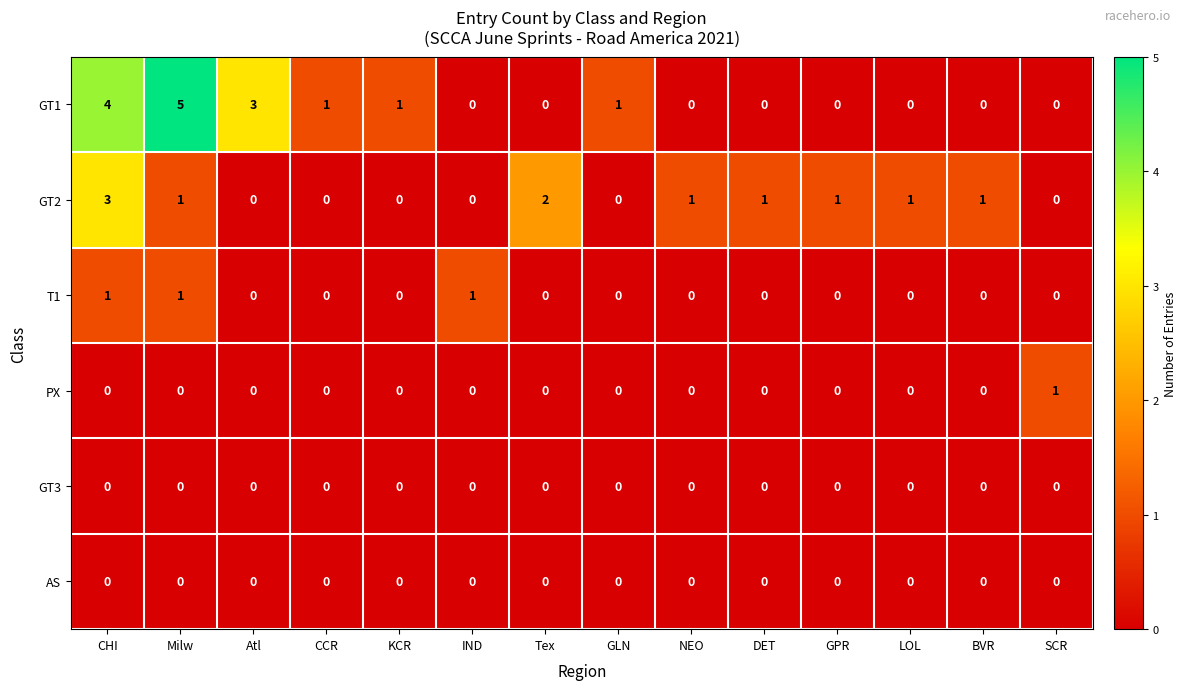

Which series changed the most between Milw and KCR?

GT1